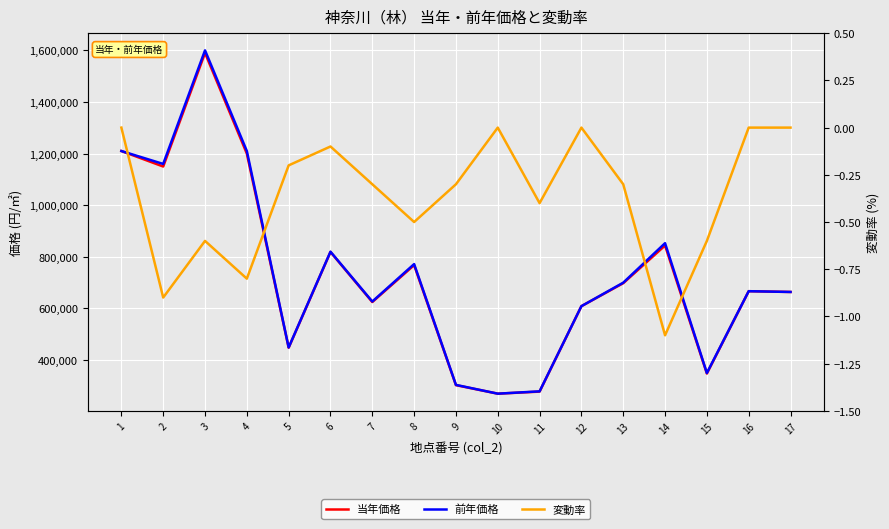

What is the difference between the second highest and second lowest values in the 前年価格 series?

931000.0